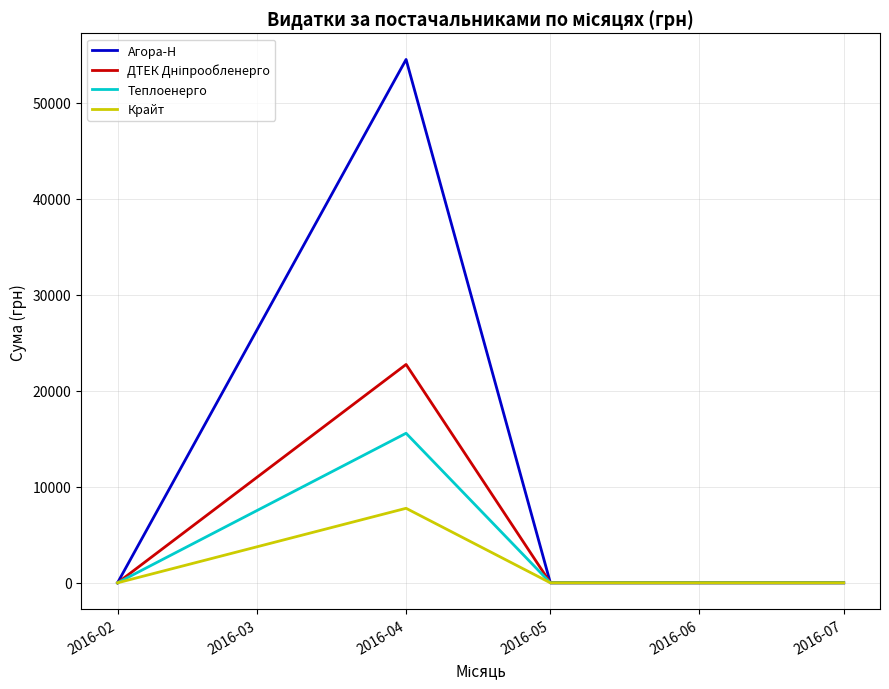

The value of Агора-Н at 2016-02 is 26157.2. True or false?

False